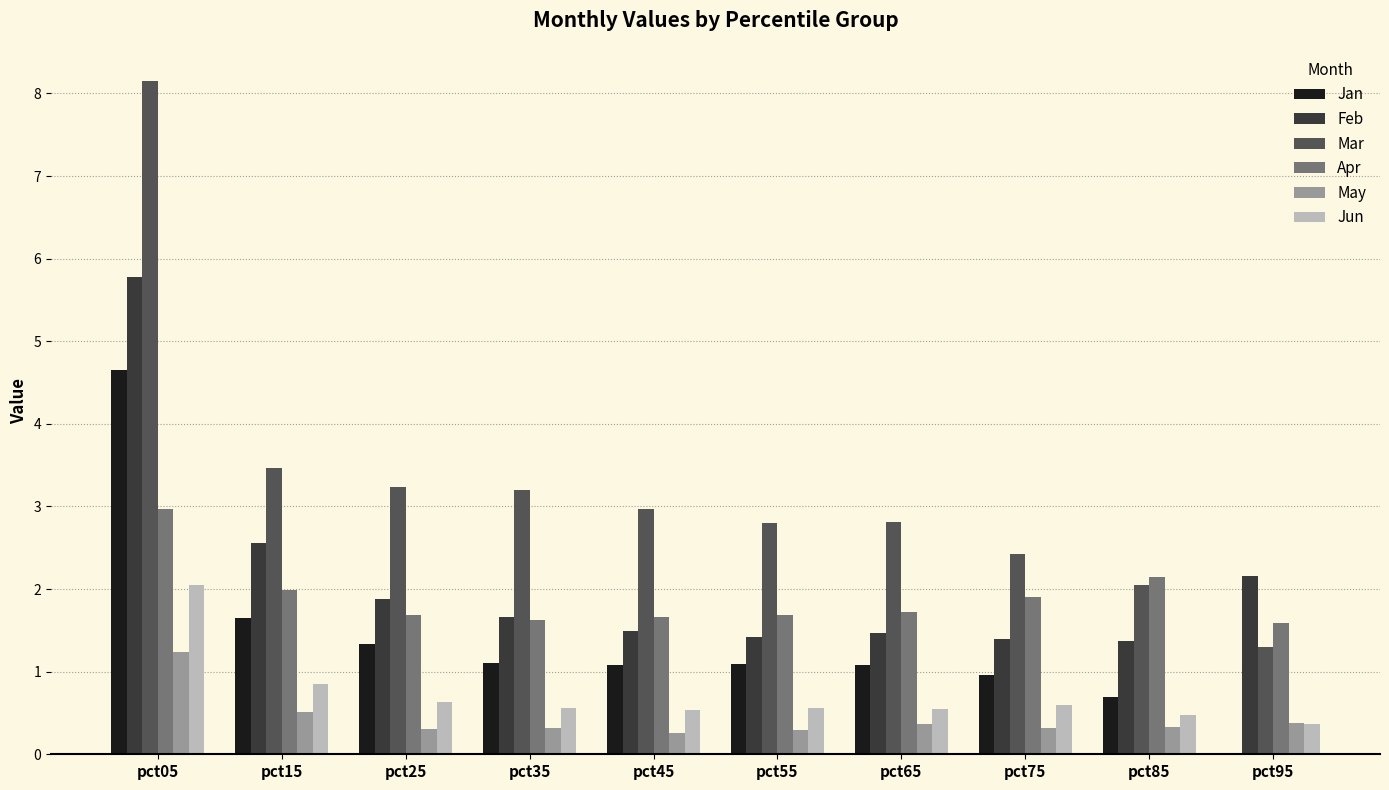

What is the highest value of the Jan series?

4.7